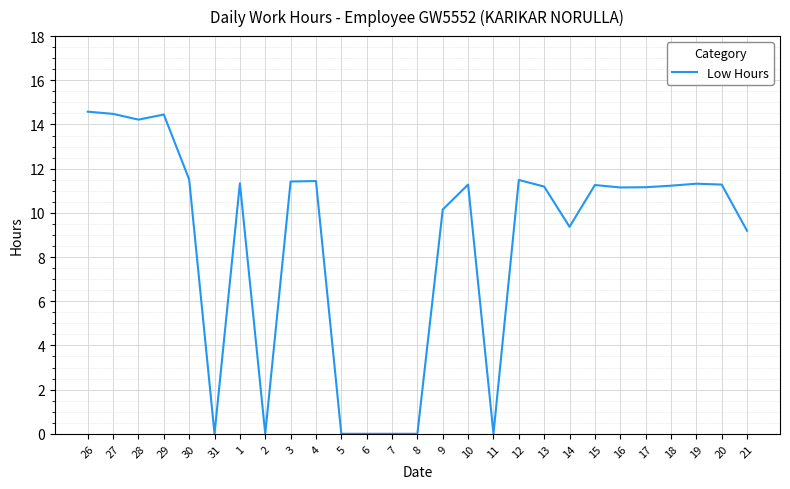

What is the difference between the maximum and minimum values?

14.6